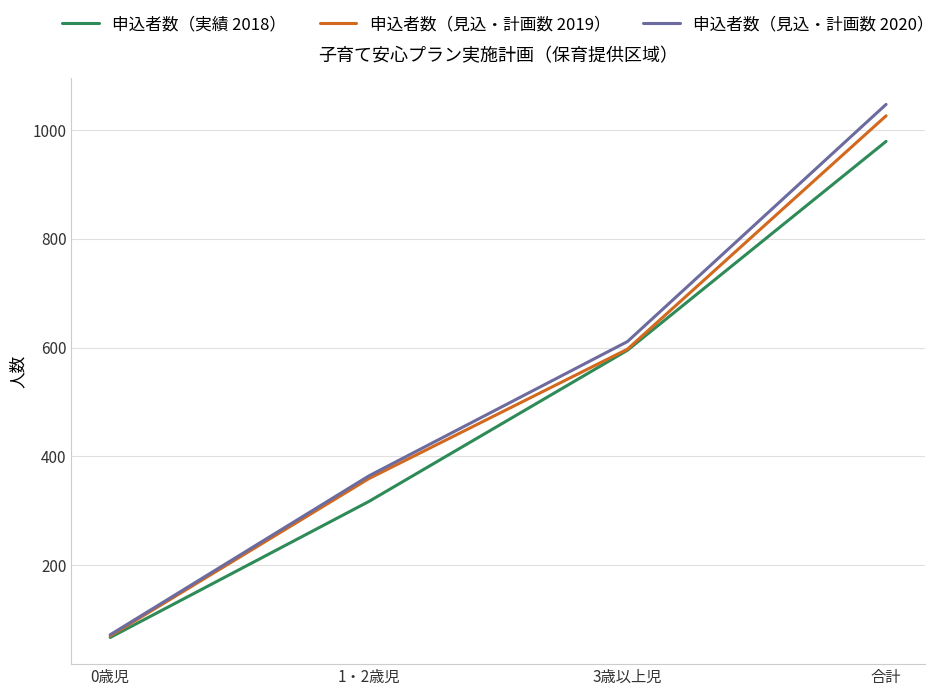

What is the spread (max minus min) of values at 3歳以上児?

16